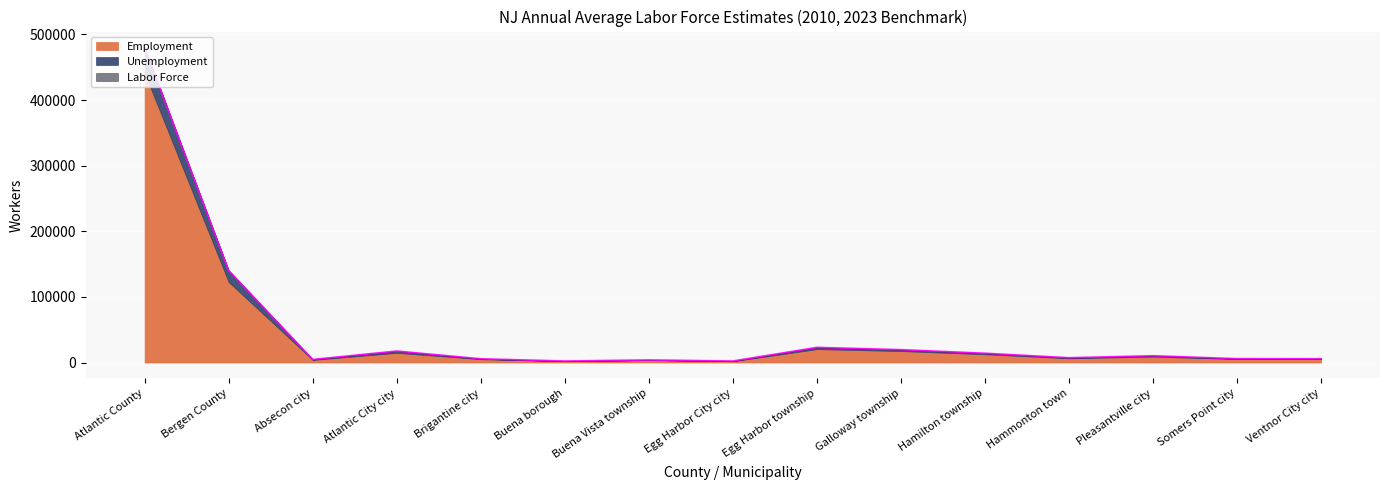

The value of Unemployment at Bergen County is 23336. True or false?

False